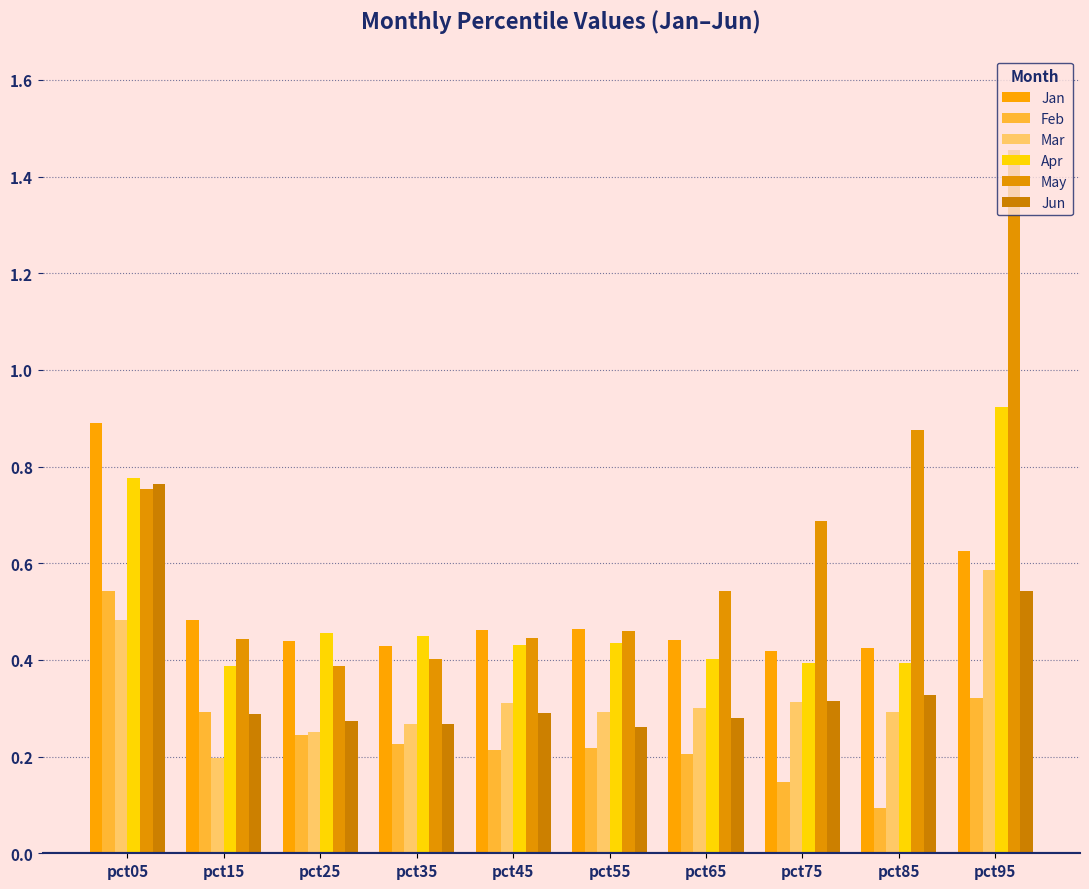

What is the total value across all series at pct75?

2.3